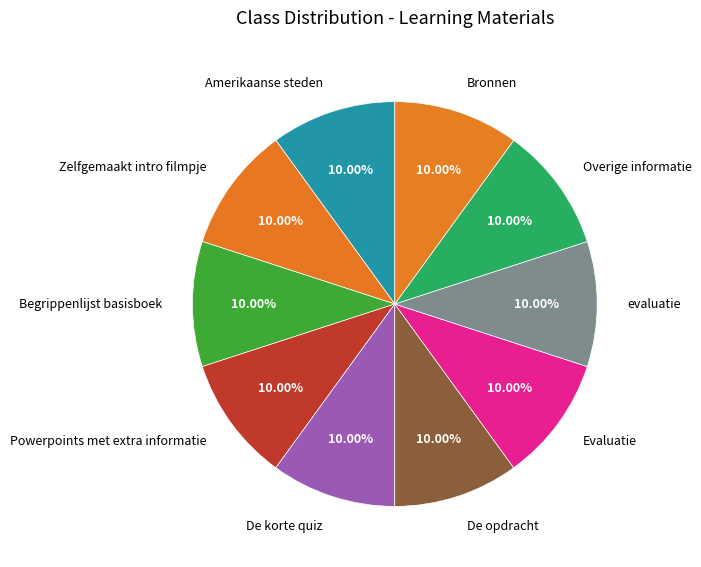

What percentage is the De opdracht slice, to the nearest percent?

10%